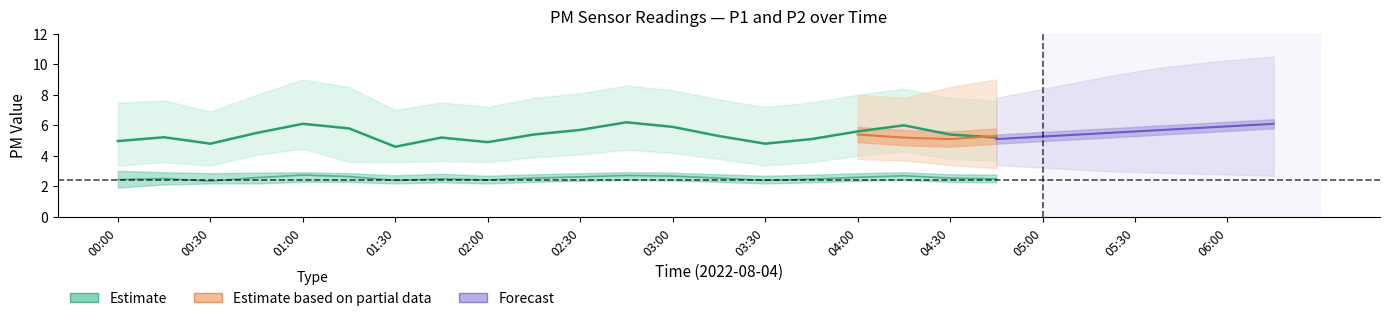

True or false: P1 and P2_lower intersect in this chart.

False